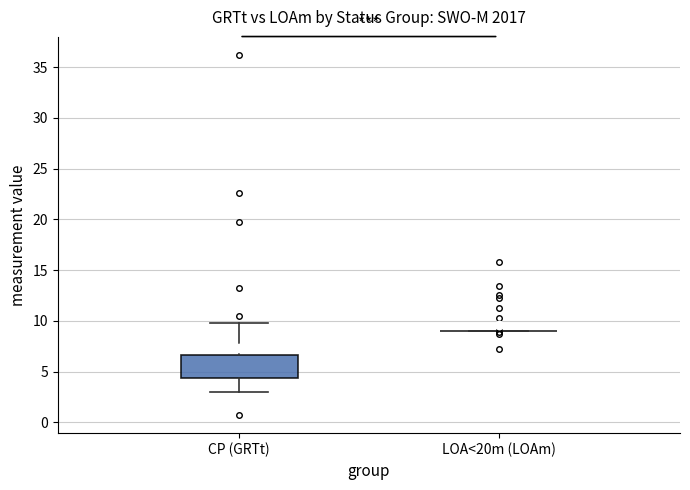

Reading left to right, transcribe this box plot: for each box, give where its median line is, the range the box spans, and where its two whiskers end, as read against the y-axis. The values are not printed on the chart, so give them approximately, as read against the axis.

CP (GRTt): median 6.0, box 4.5 to 6.5, whiskers 3.0 to 10.0
LOA<20m (LOAm): box collapsed to a line at 9.0, whiskers 9.0 to 9.0